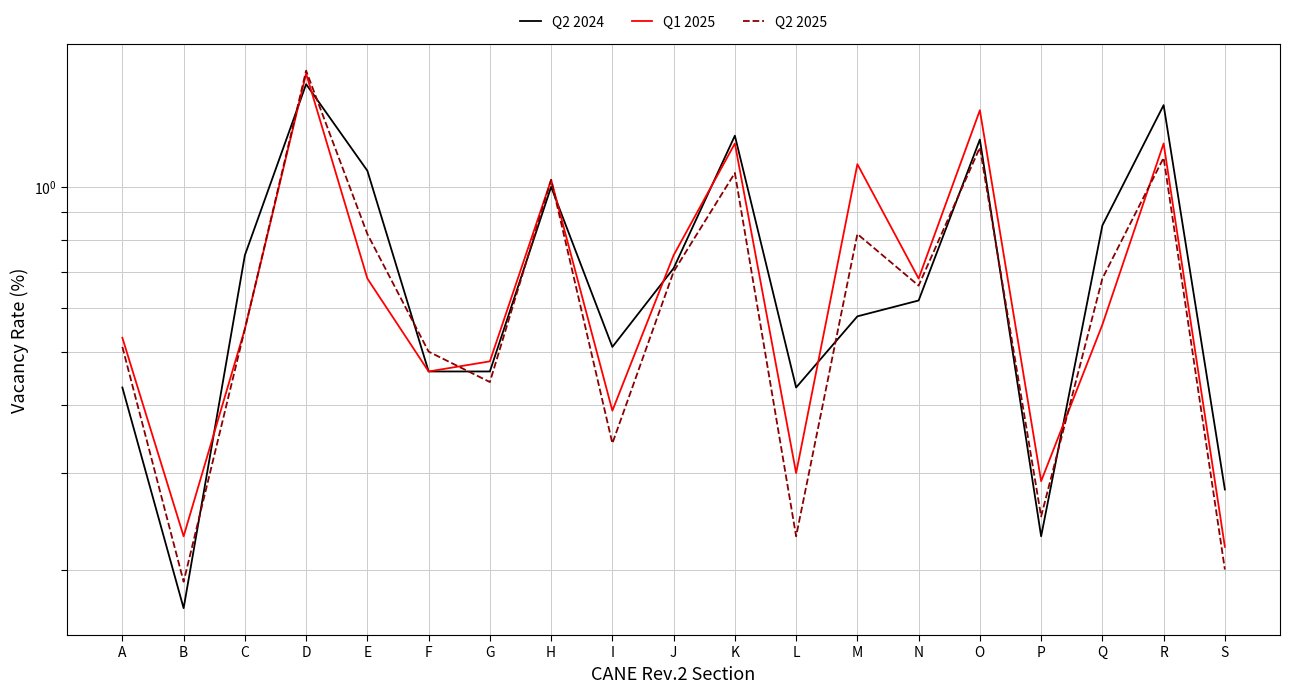

How many lines are shown in the chart?

3